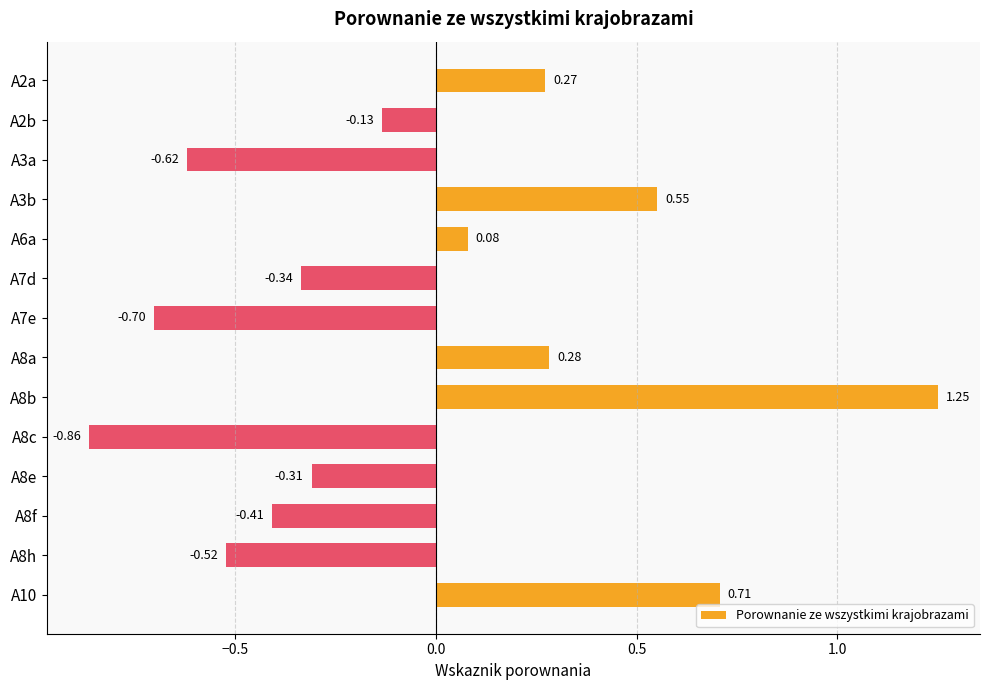

How many data points are less than 0?

8